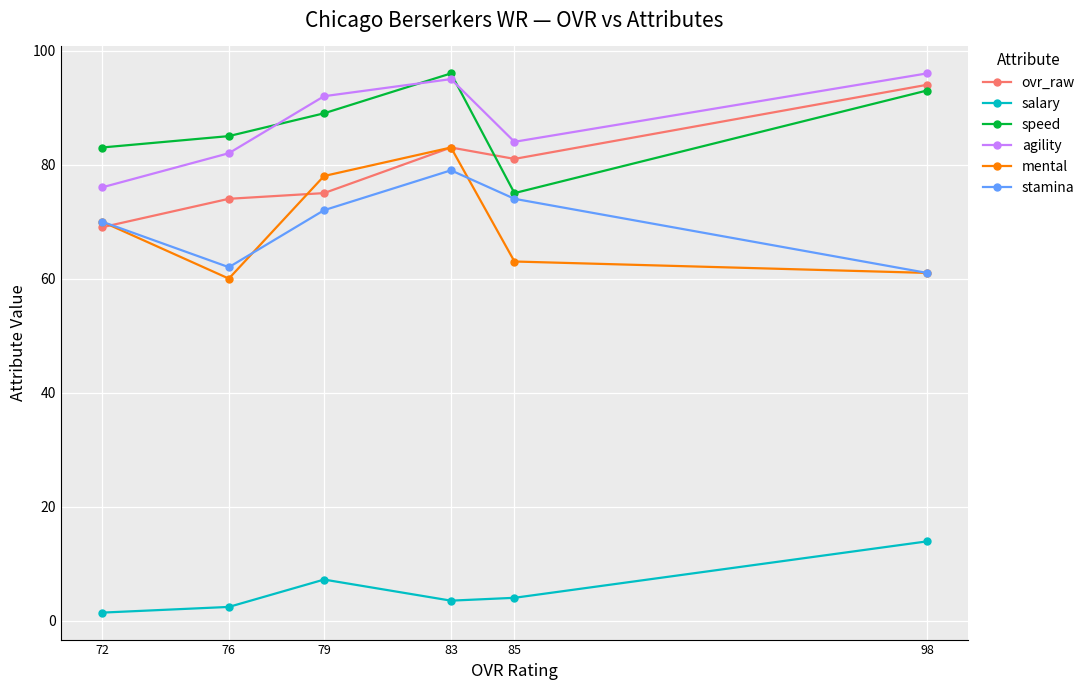

What is the sum of all ovr_raw values?

476.0